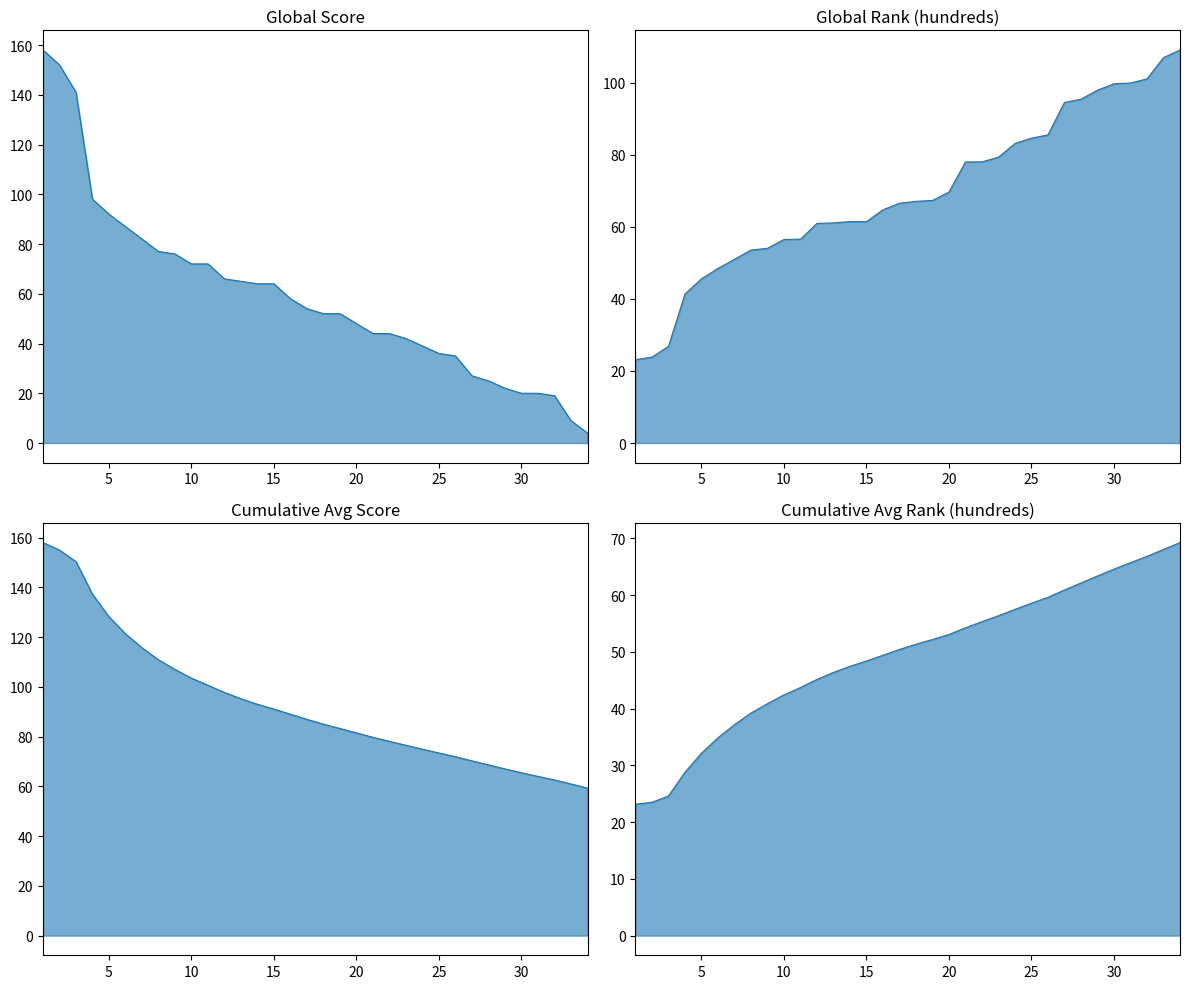

At how many categories does at least one series exceed 26?

34